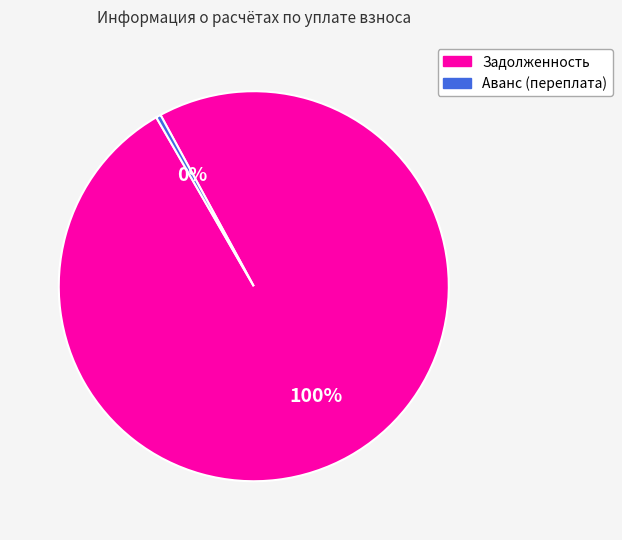

The Аванс (переплата) slice represents 0% of the pie. True or false?

True